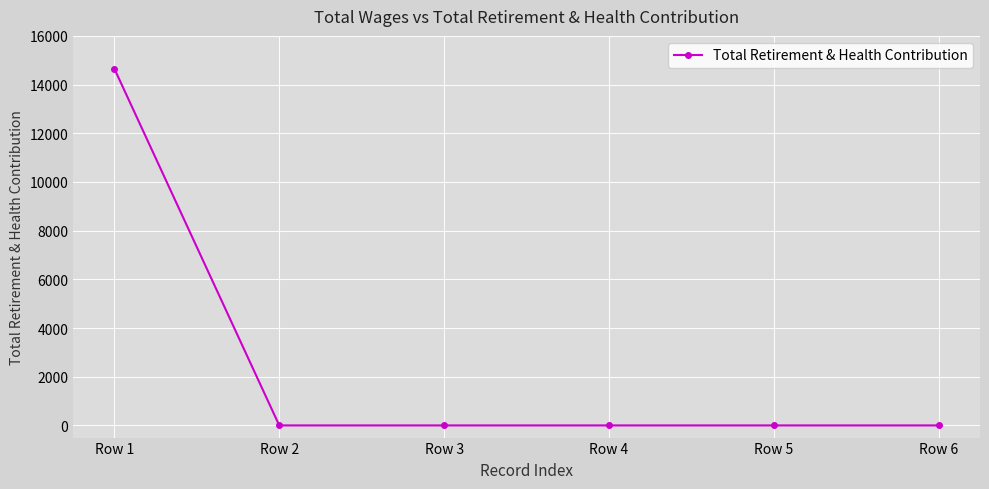

Between Row 1 and Row 6, which is larger?

Row 1